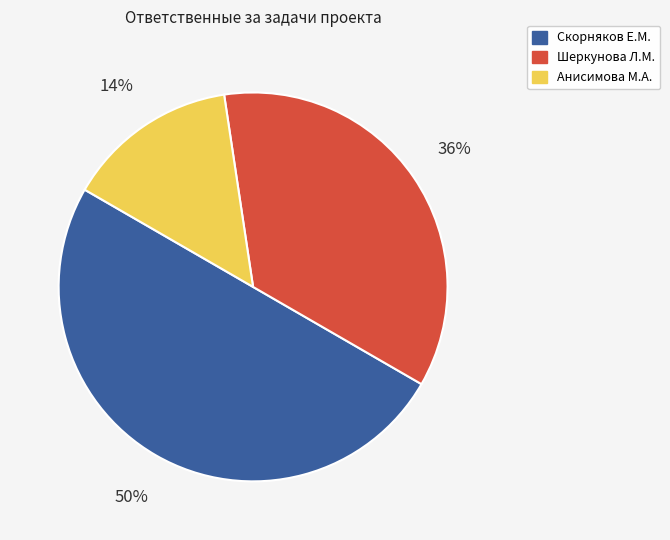

To the nearest percent, what percentage of the pie is Шеркунова Л.М.?

36%